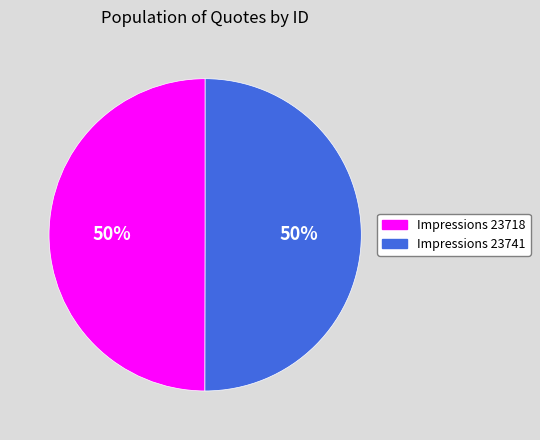

The Impressions 23718 slice represents 64% of the pie. True or false?

False